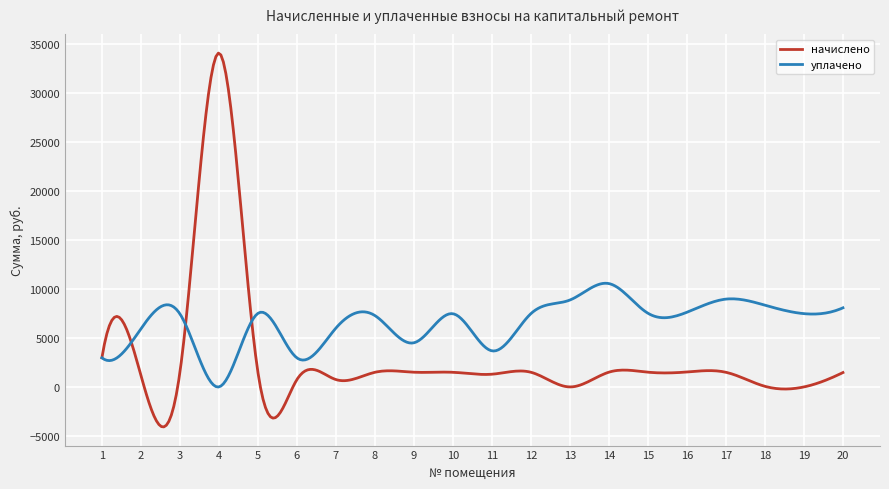

What is the difference between the maximum and minimum values in the начислено series?

38183.5